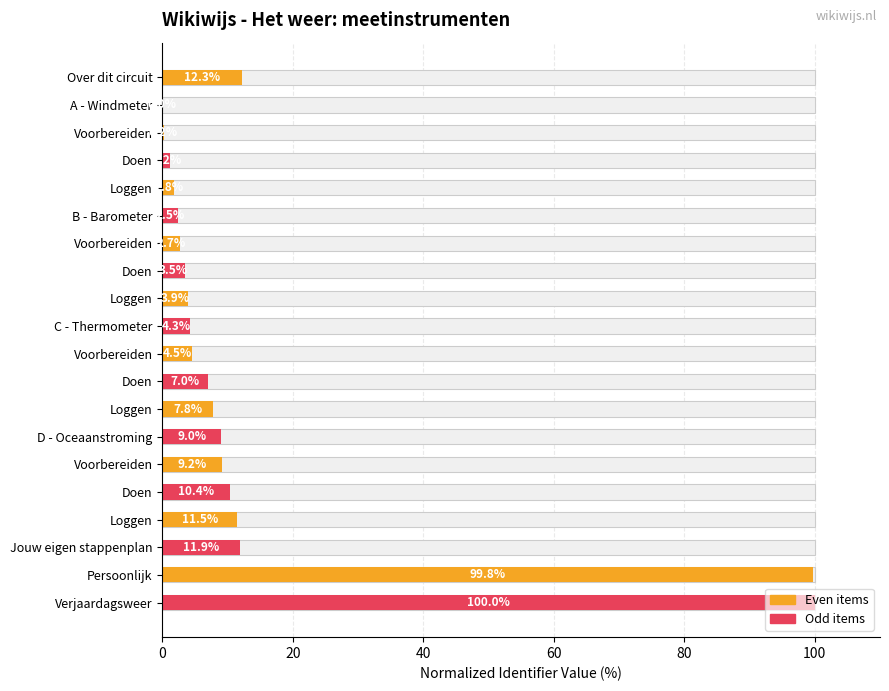

What are all the series names shown in the legend?

Even items (Orange), Odd items (Pink-Red)